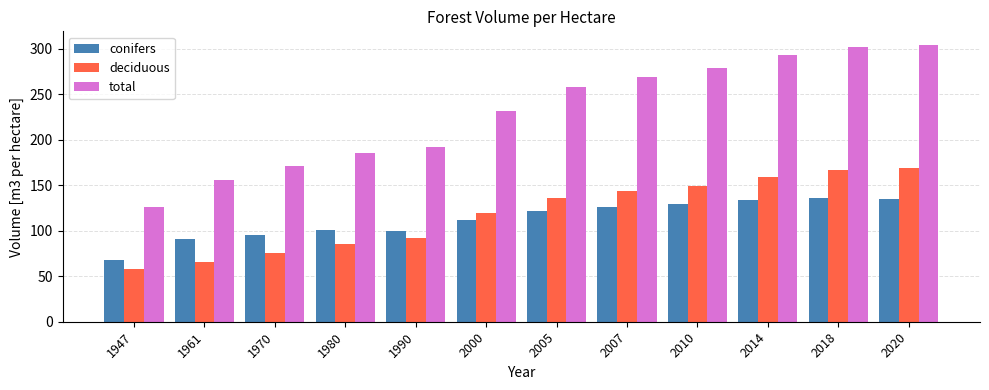

What is the spread (max minus min) of values at 1980?

100.4